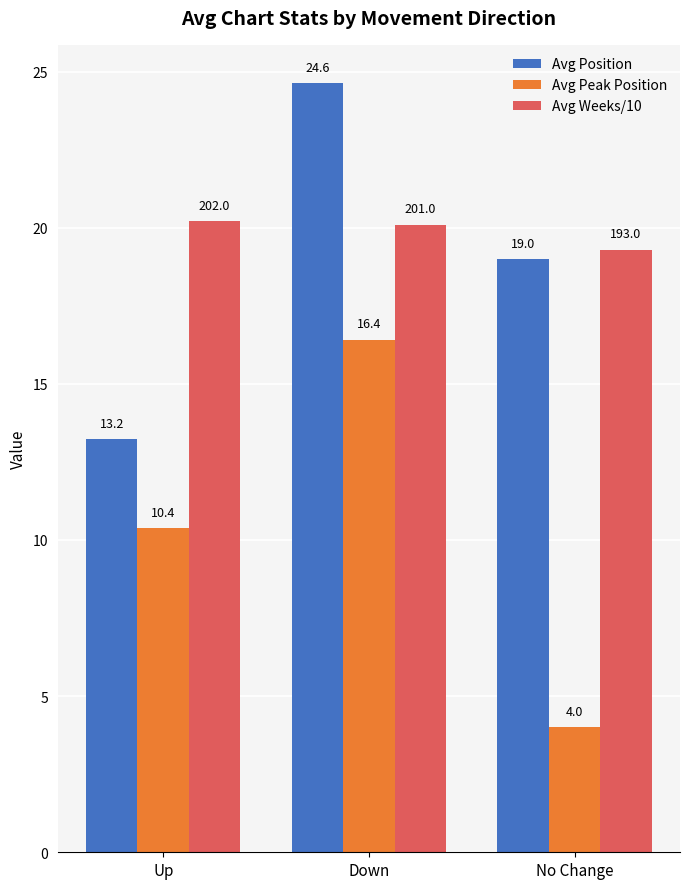

True or false: Avg Position has a value of 41.9 at Down.

False